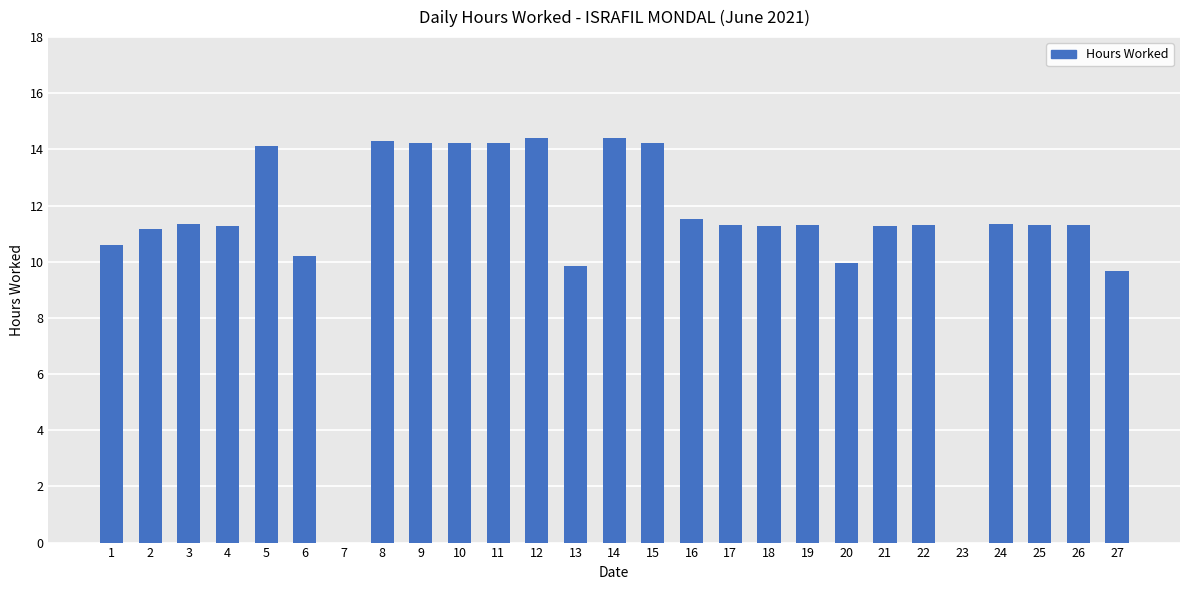

What is the greatest value displayed?

14.4